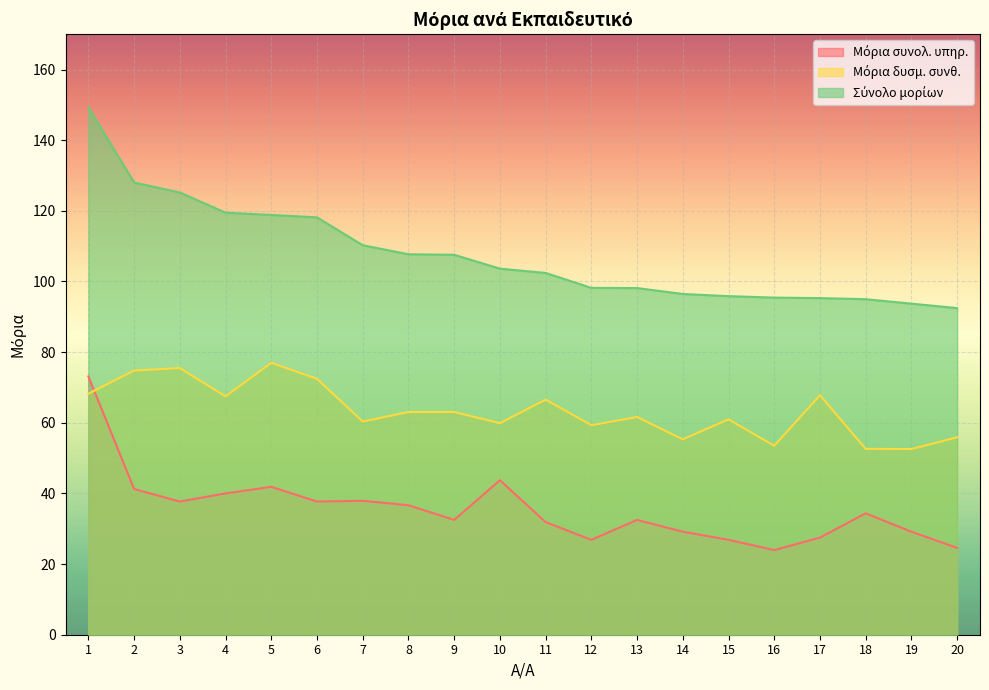

At which category does Μόρια δυσμ. συνθ. reach its first local valley?

4